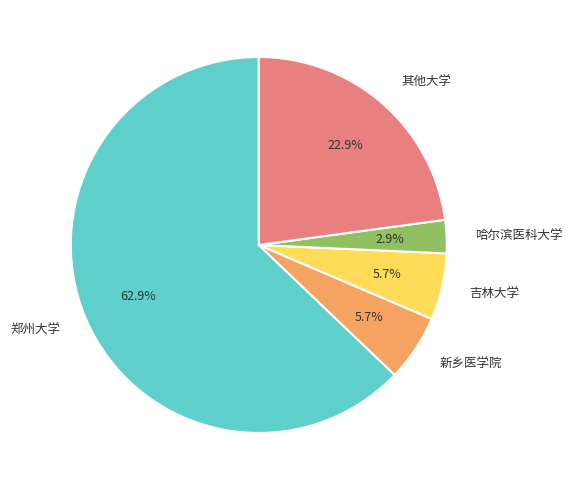

Is there a majority slice in this chart?

Yes